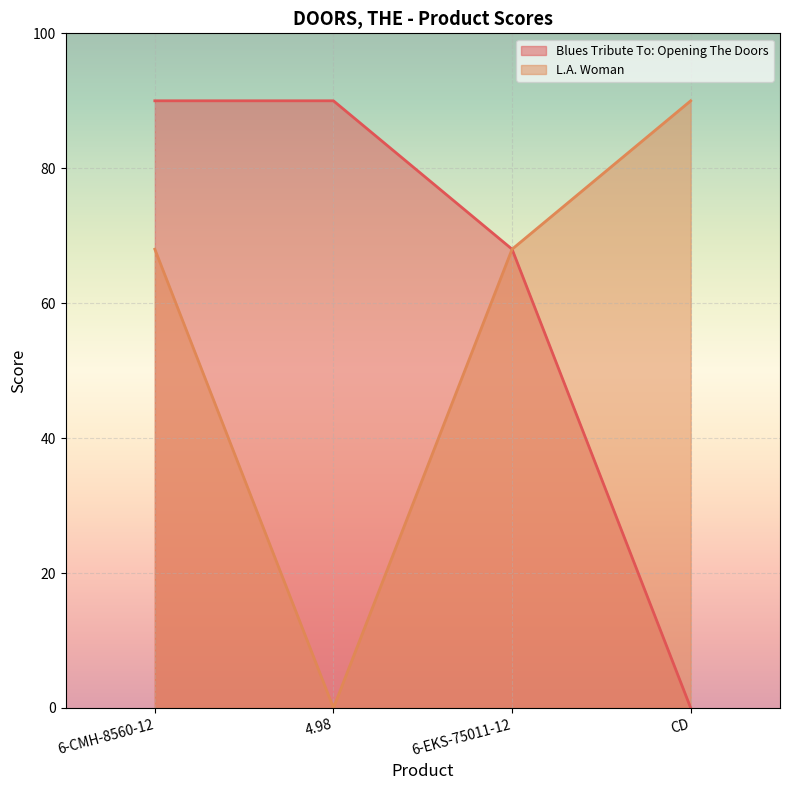

What is the maximum value for Blues Tribute To: Opening The Doors?

90